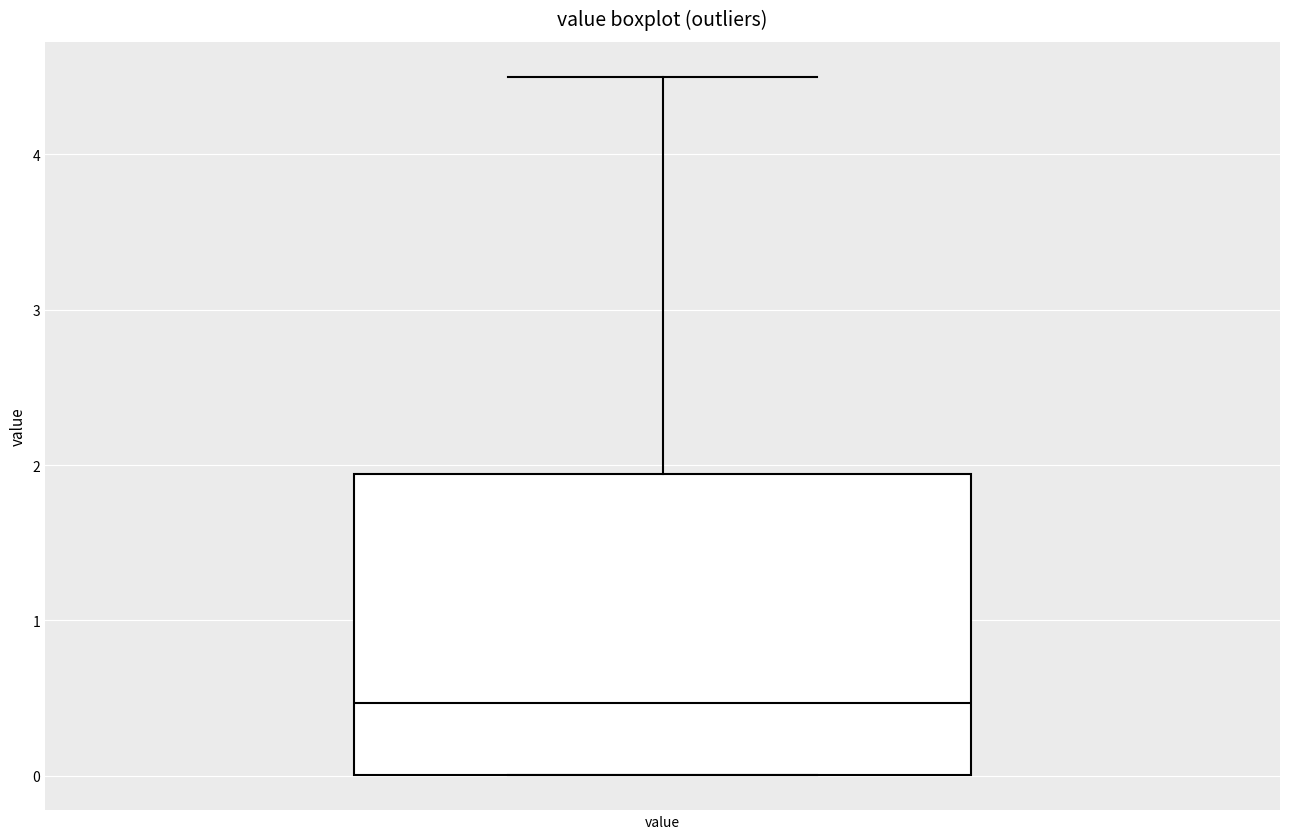

Transcribe this box plot: give where the median line is, the range the box spans, and where the two whiskers end, as read against the y-axis. The values are not printed on the chart, so give them approximately, as read against the axis.

median 0.5, box 0.0 to 1.9, whiskers 0.0 to 4.5